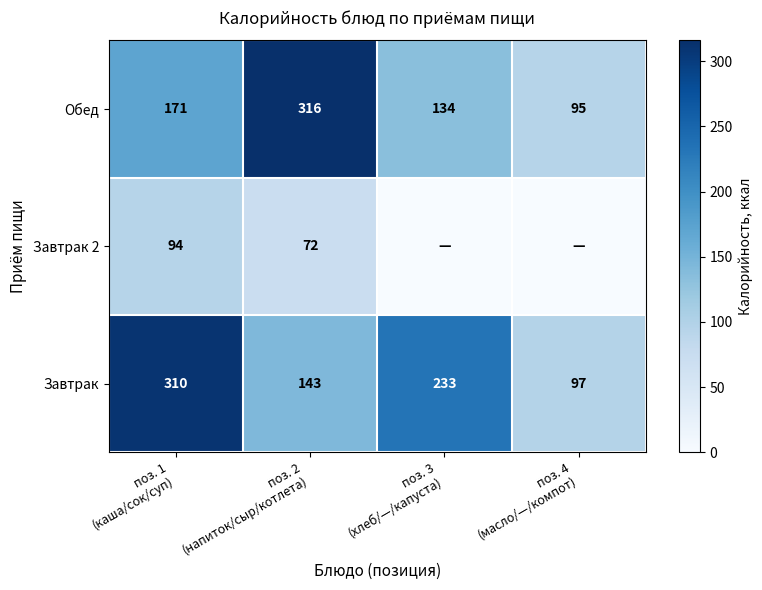

What is the difference between the second highest and second lowest values in the Обед series?

37